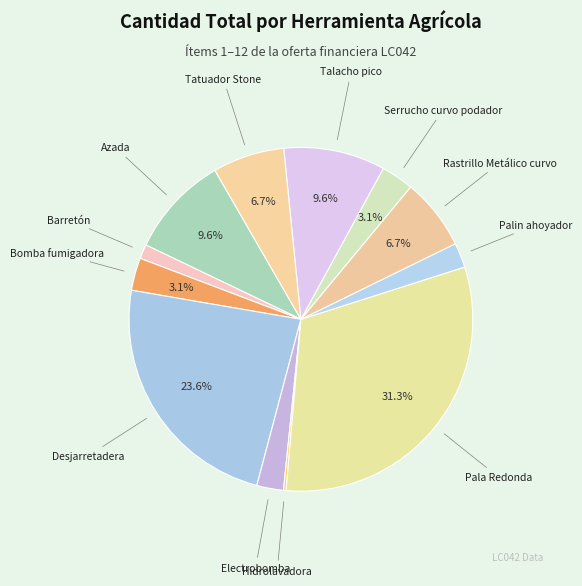

What percentage is the Talacho pico slice, to the nearest percent?

10%